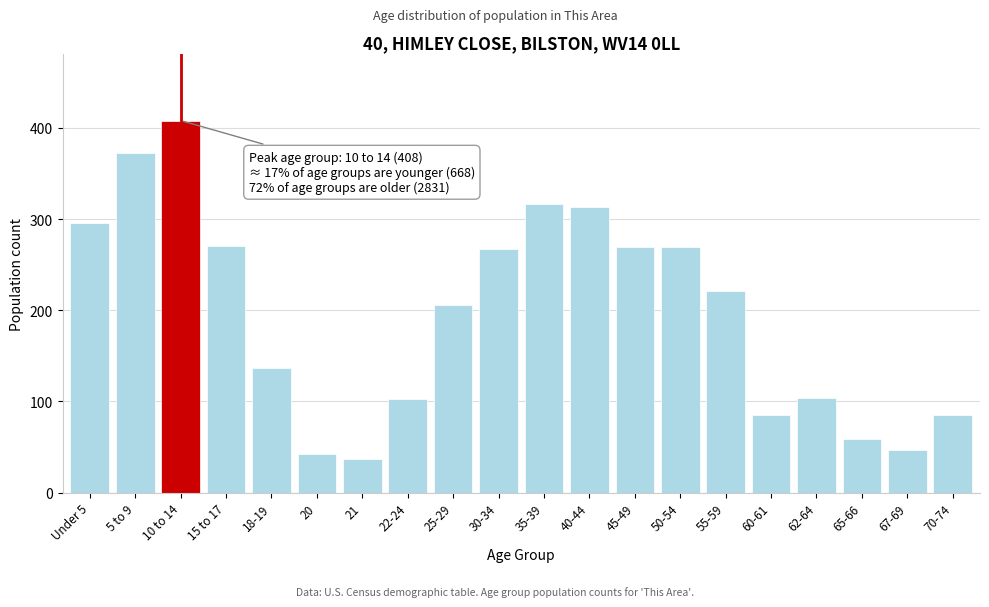

What is the change in value from 25-29 to 50-54?

+63